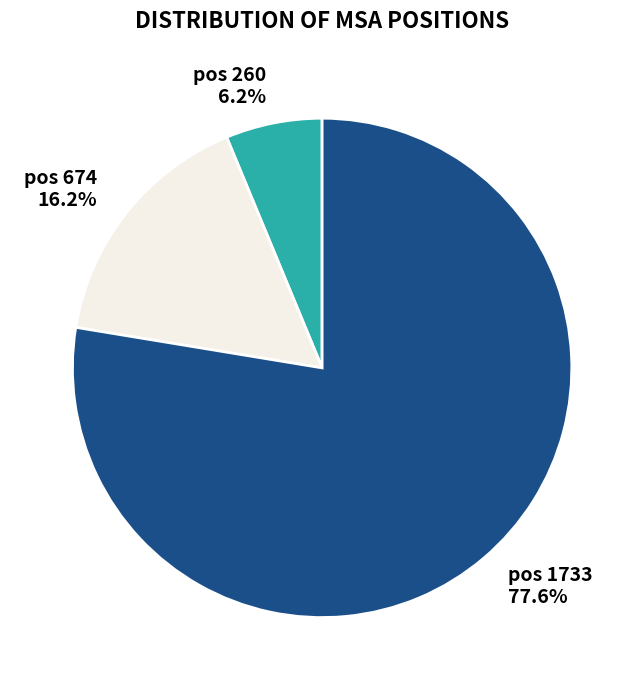

Does any single category account for the majority?

Yes